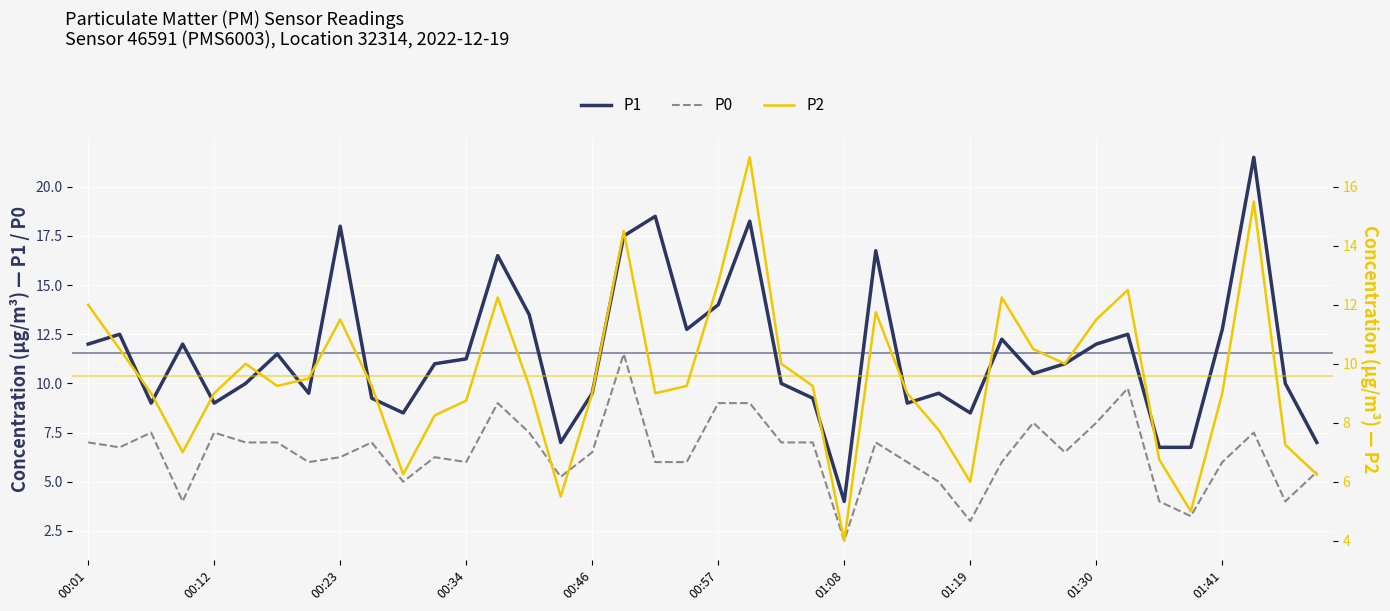

True or false: P0 and P1 intersect in this chart.

False